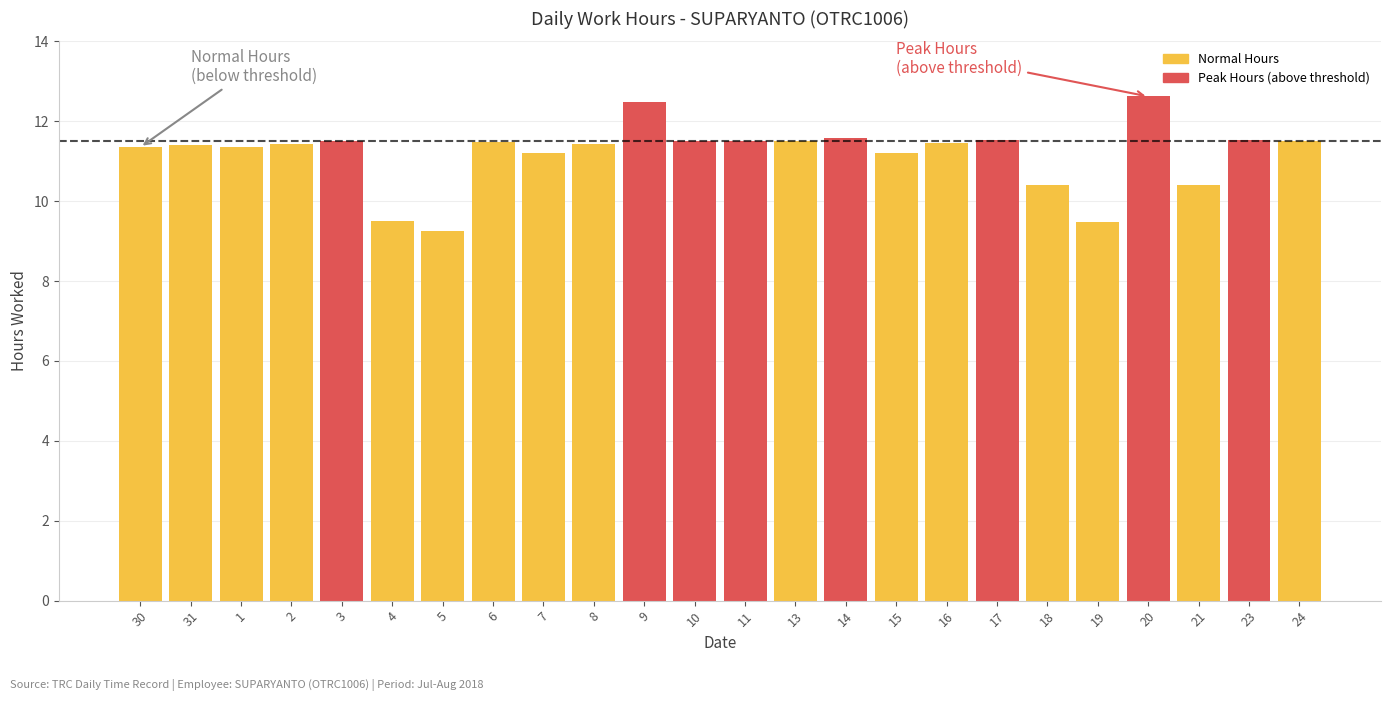

True or false: the data shows 13.6 at 5.

False